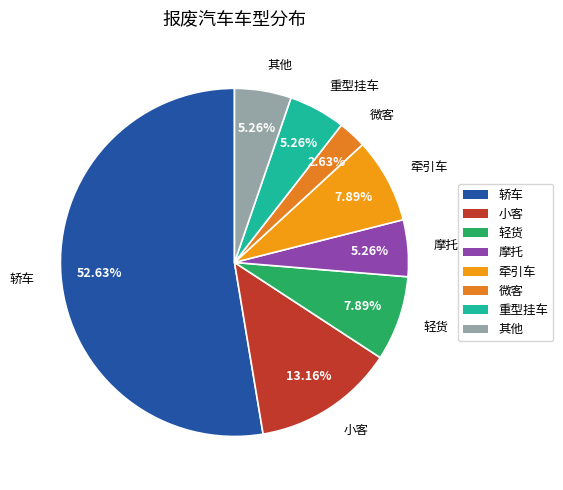

Is the sum of 重型挂车 and 微客 greater than half?

No